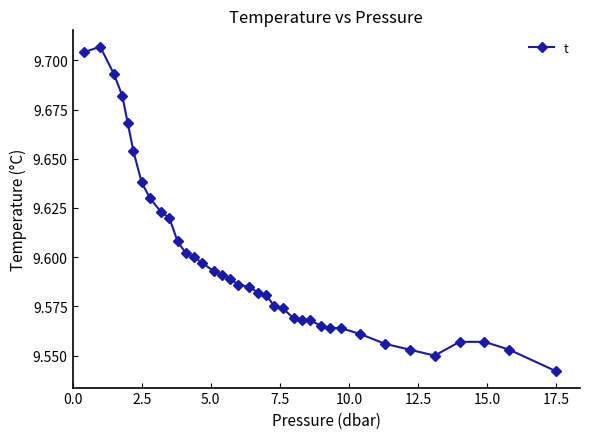

What is the sum of all values?

355.1